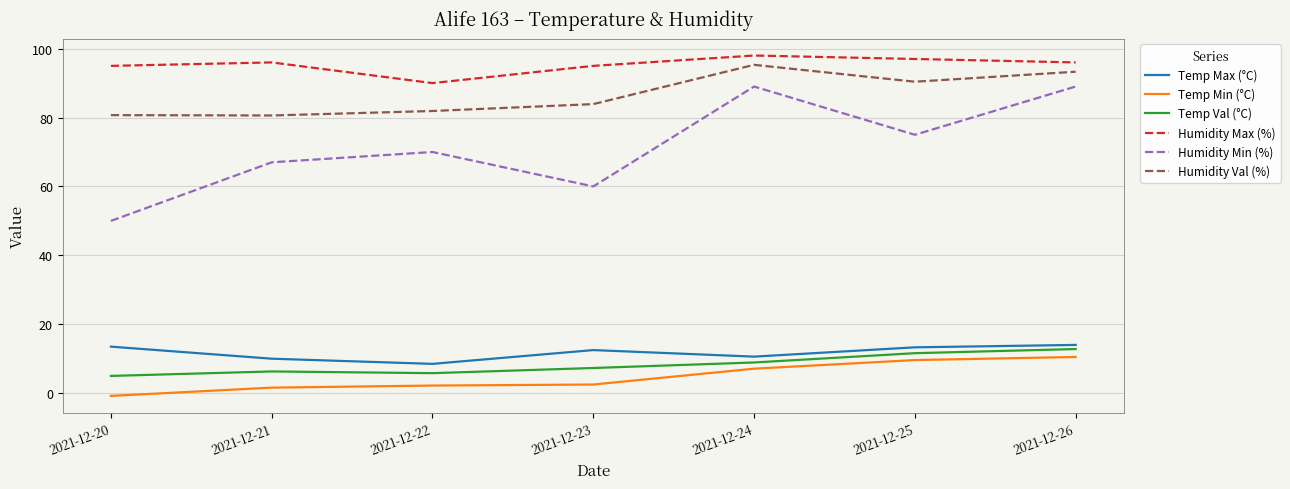

What is the difference between the second highest and second lowest values in the Humidity Val (%) series?

12.6